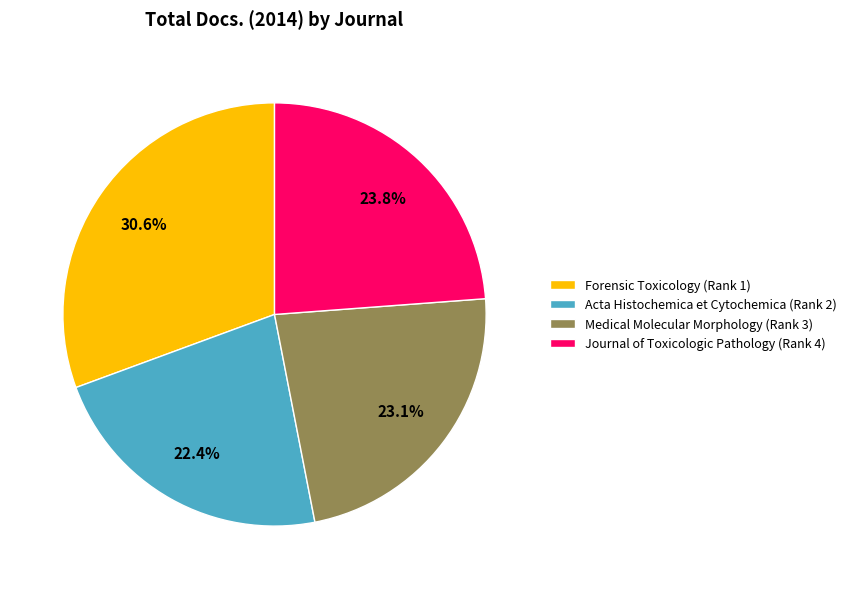

To the nearest percent, what is the combined percentage of Acta Histochemica et Cytochemica (Rank 2) and Forensic Toxicology (Rank 1)?

53%